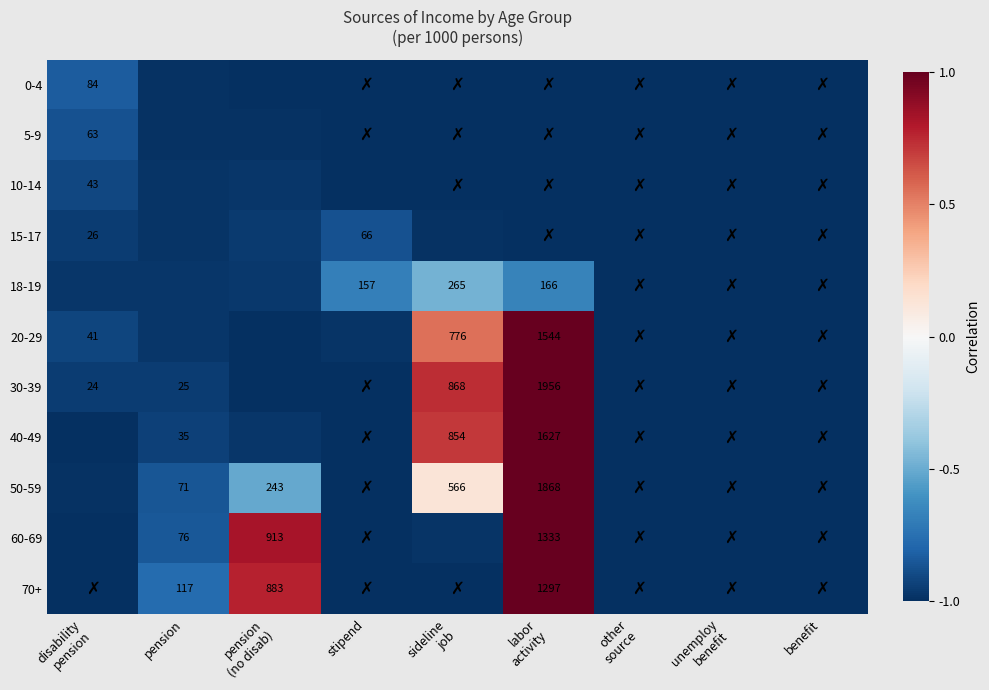

What value does the 5-9 series have at benefit?

-1.0